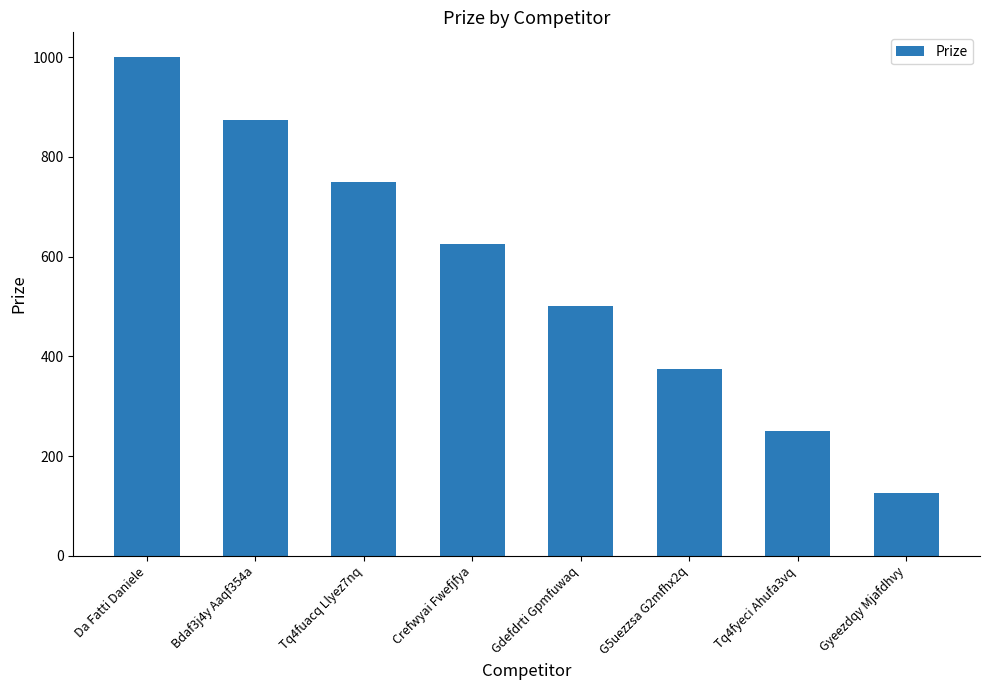

At which category does the chart reach its minimum across all series?

Gyeezdqy Mjafdhvy